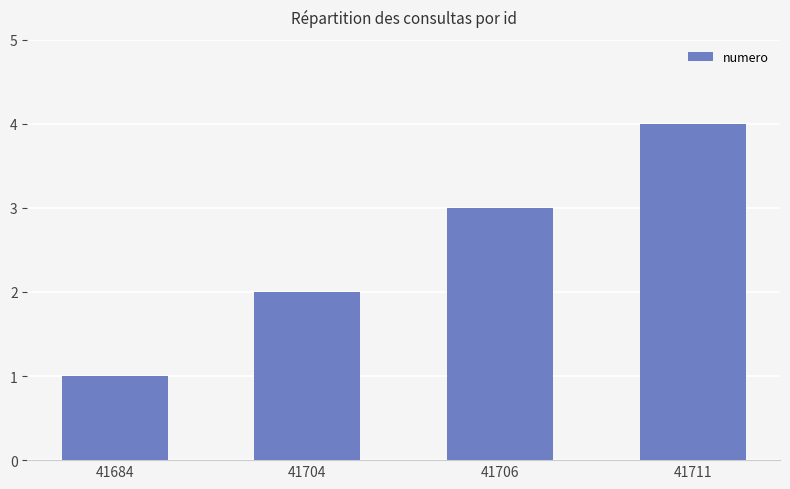

Rank the categories by value from lowest to highest.

41684, 41704, 41706, 41711